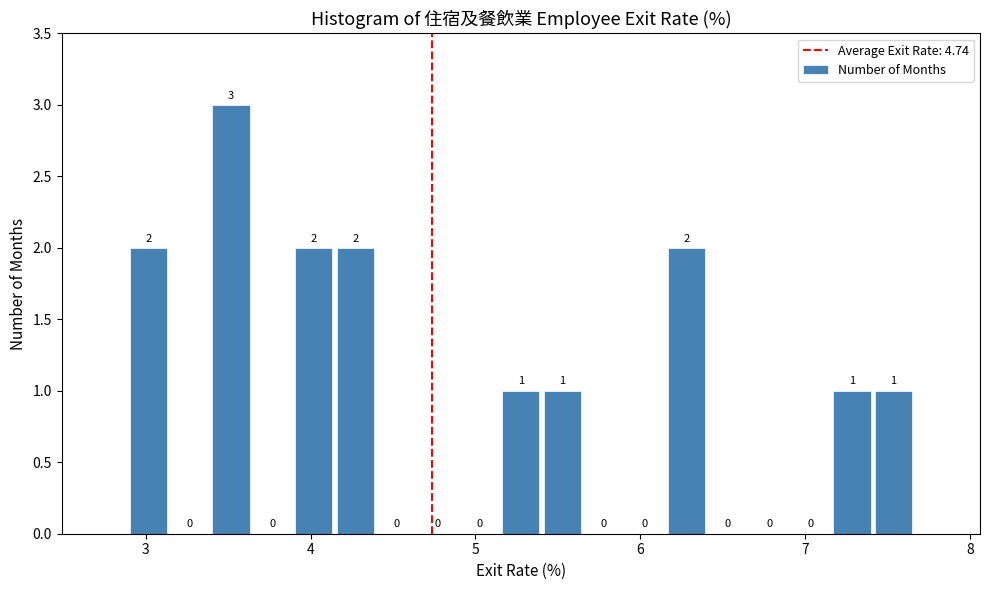

Read against the x-axis, roughly where is the centre of the tallest bar?

3.5